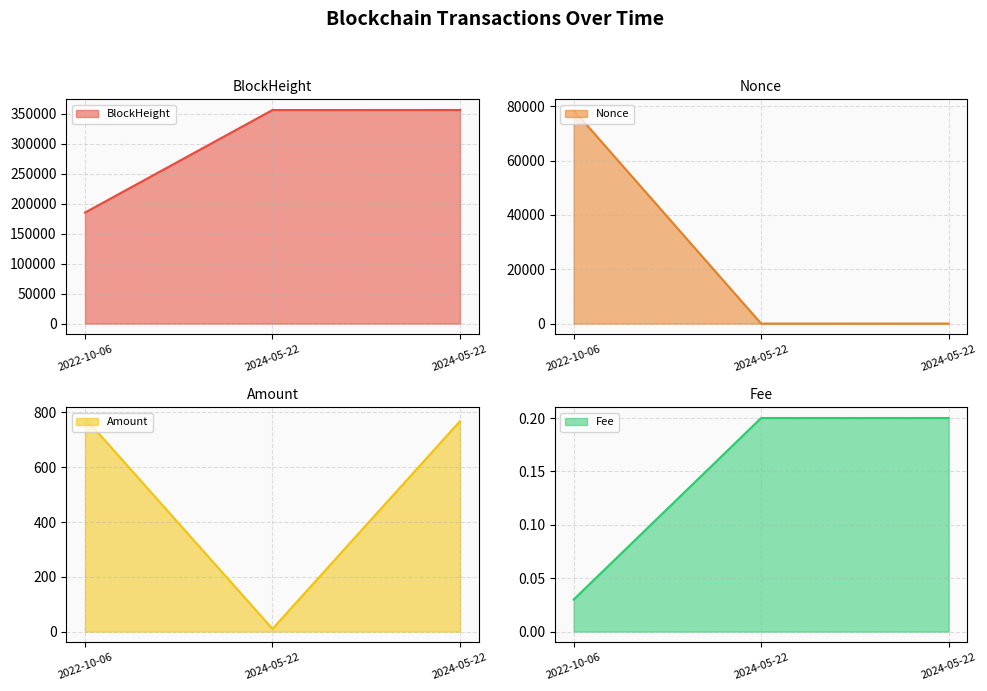

How many lines are shown in the chart?

4